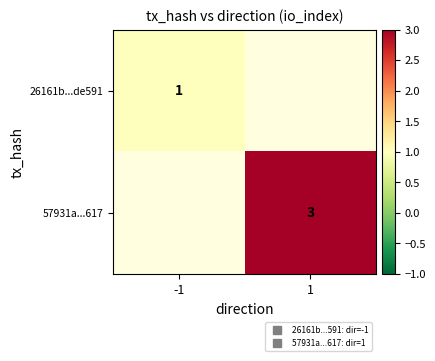

Rank the series by their average value, from lowest to highest.

26161b...de591, 57931a...617